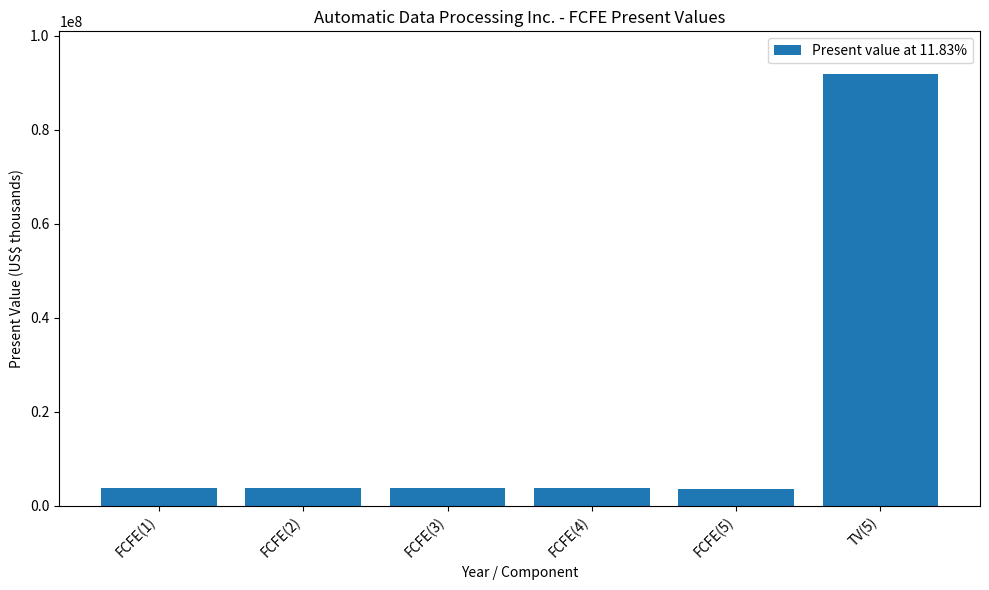

How many data points are less than 3804502?

3